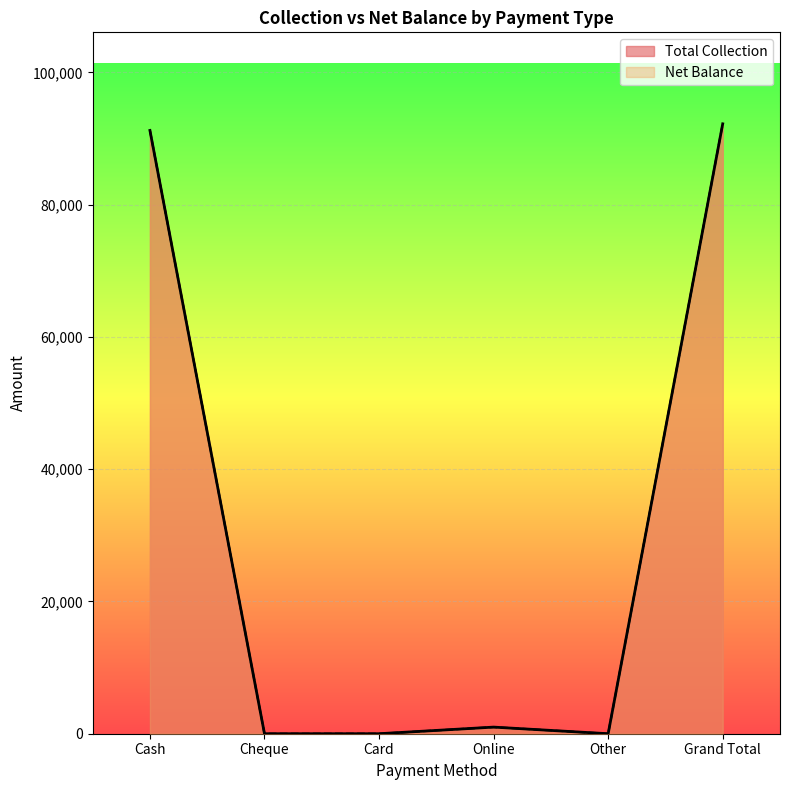

What is the label of the 1st point from the right?

Grand Total